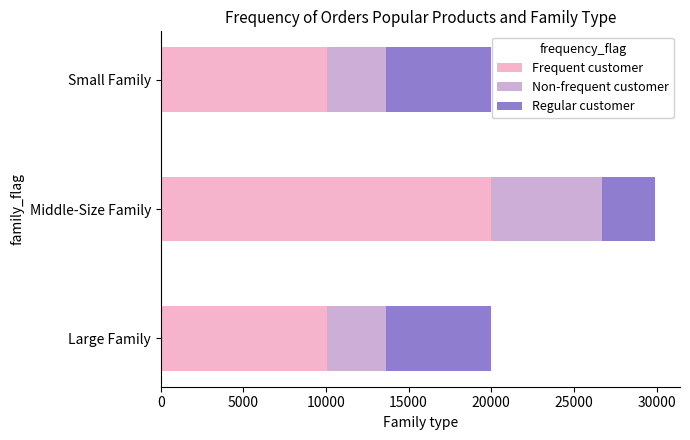

At which label does Frequent customer reach its peak?

Middle-Size Family